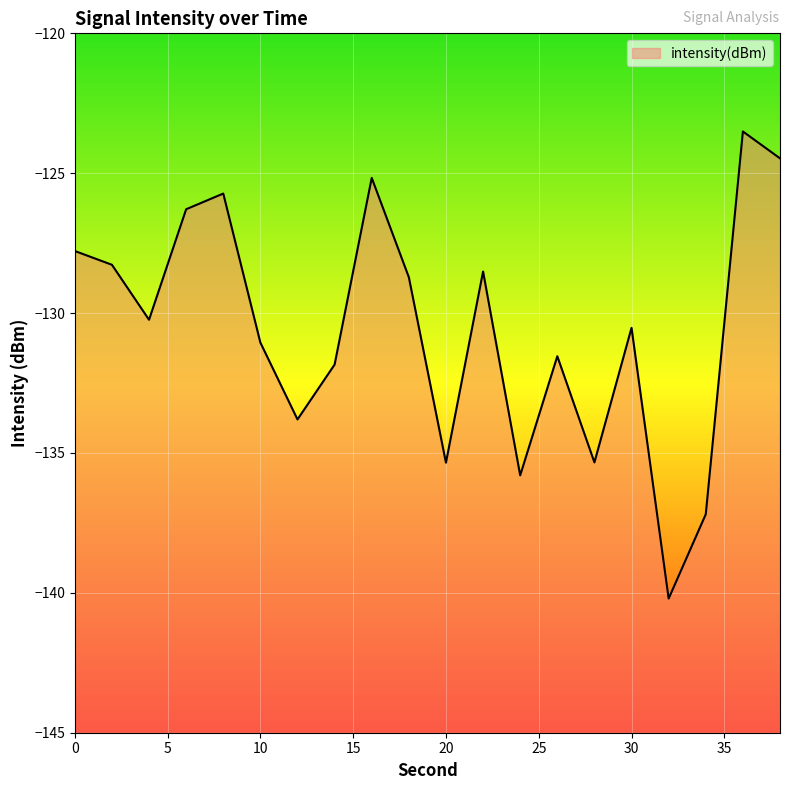

How many series are shown in this chart?

1